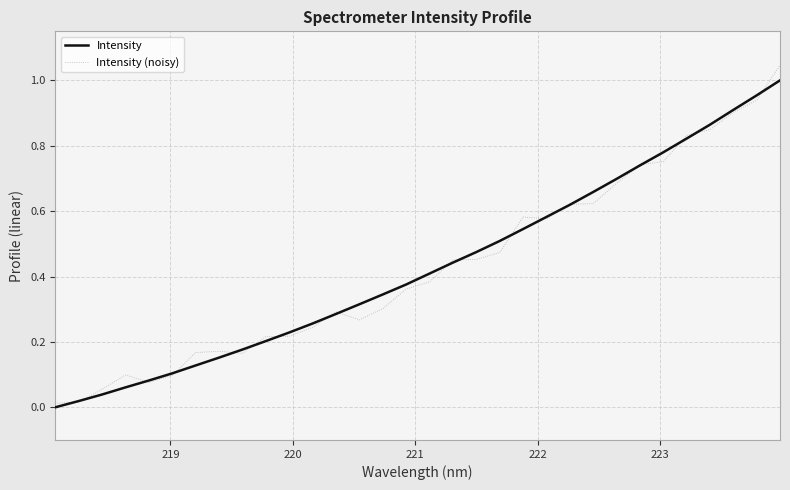

Which series has the widest spread of values?

Intensity (noisy)